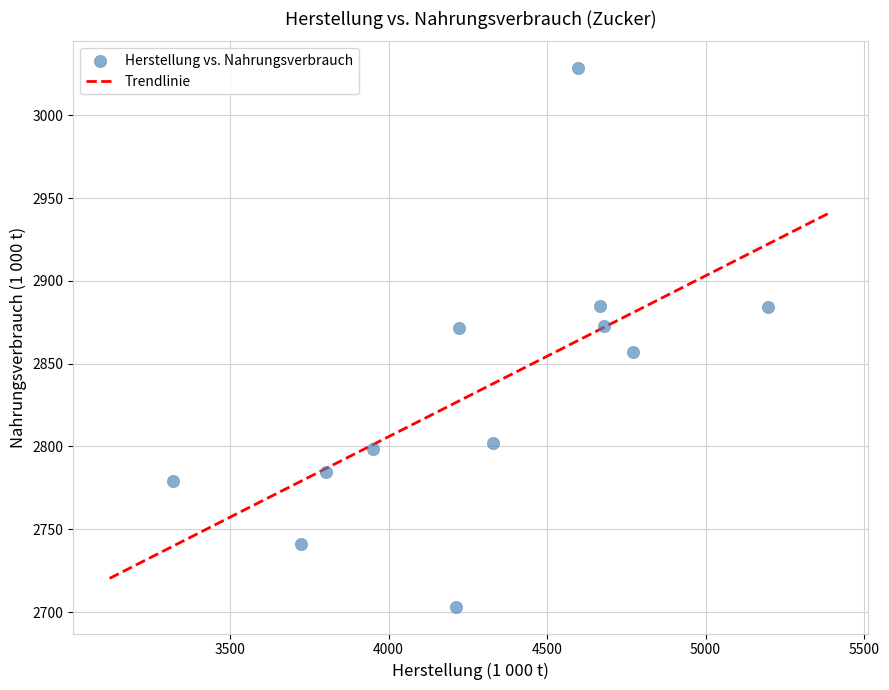

What is the average X value?

4289.3